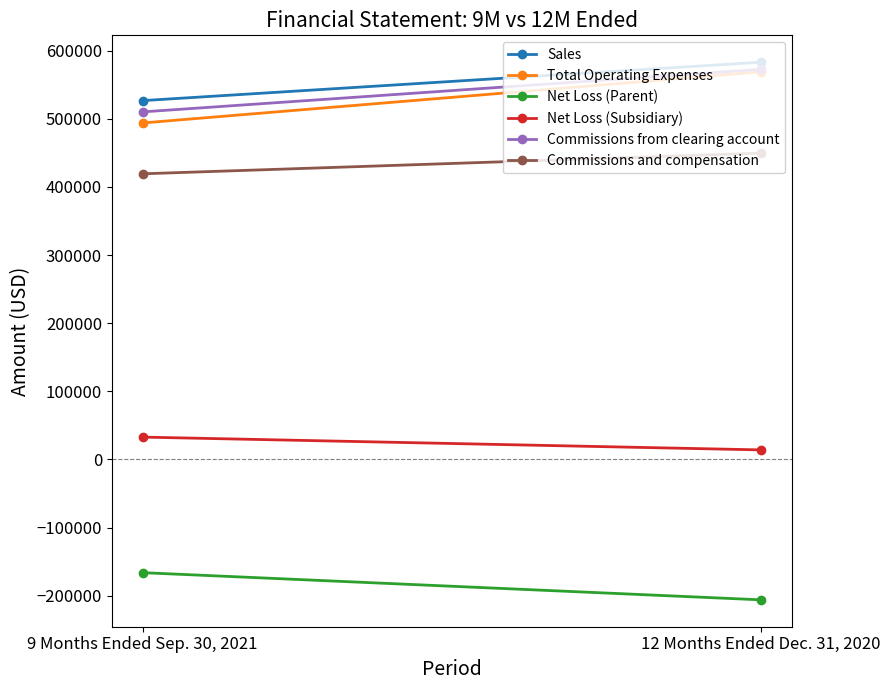

How many Sales values are between 526552 and 582877?

2